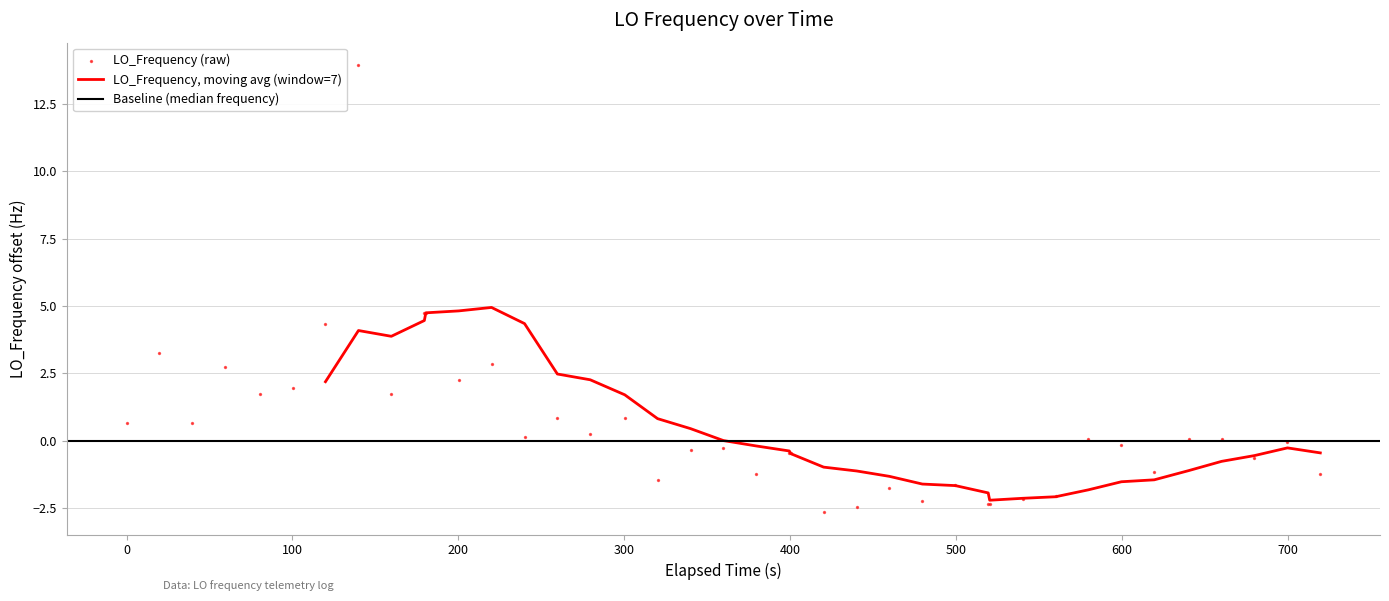

What is the highest value of the LO_Frequency, moving avg (window=7) series?

4.9